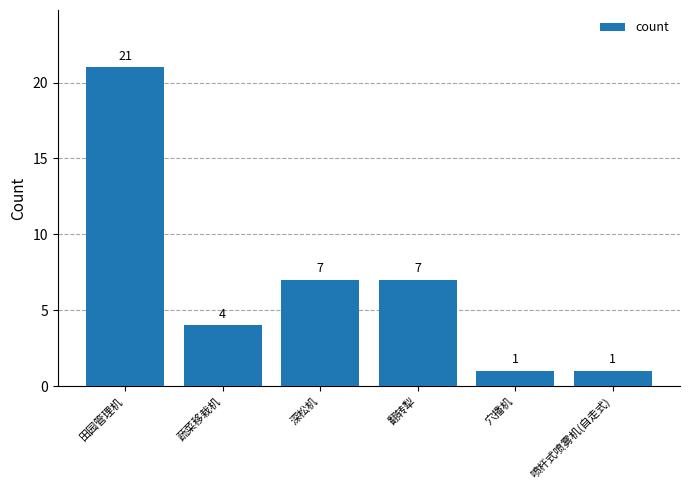

What is the value of the 1st bar from the left?

21